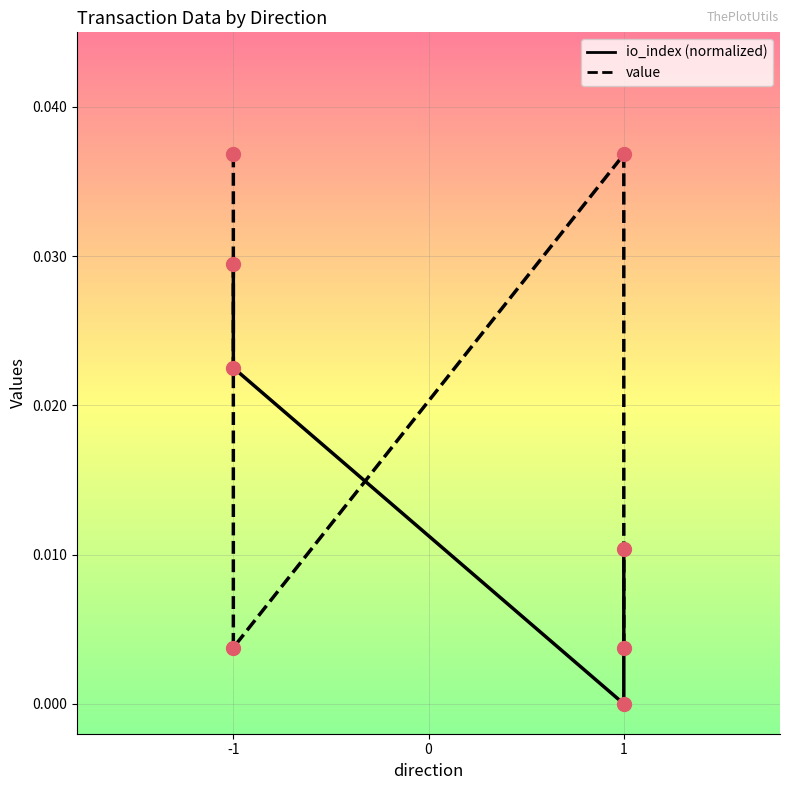

Which series has the largest total across all categories?

value